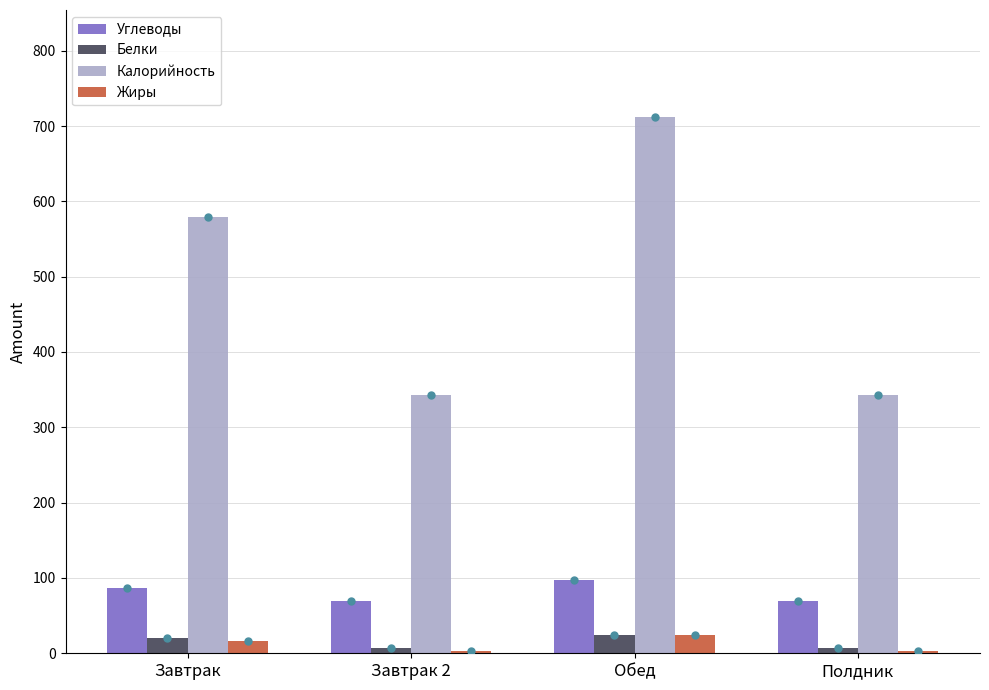

How many values in the Калорийность series are below 578?

2